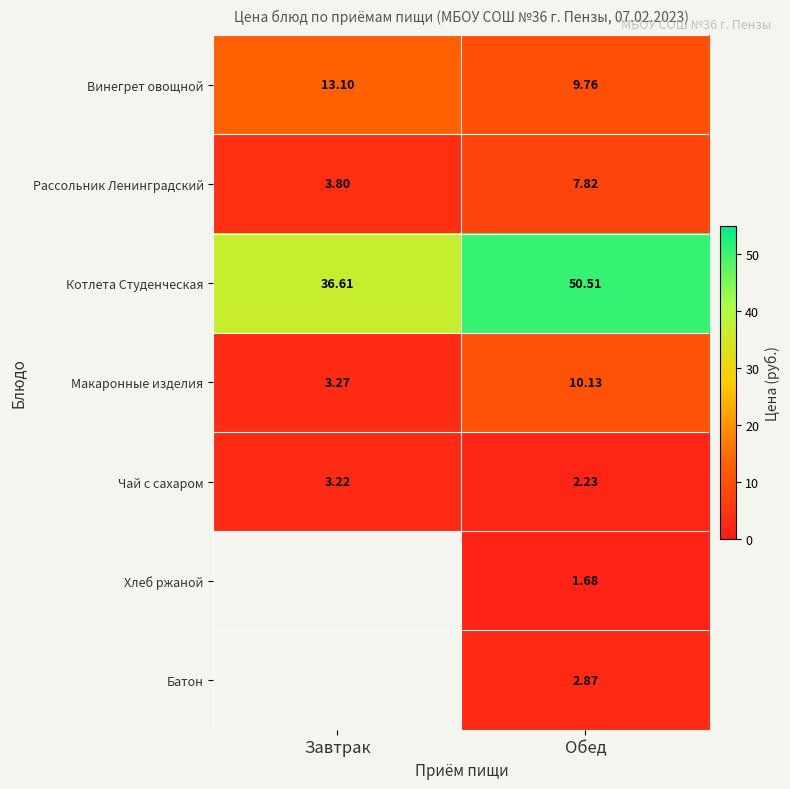

Is the value of Чай с сахаром at Обед greater than the value of Батон at Обед?

No